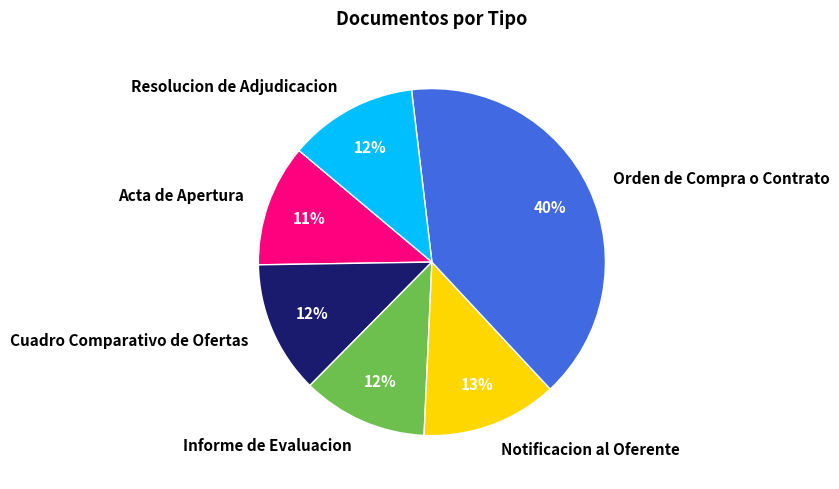

Is it true that Resolucion de Adjudicacion is 12% of the pie?

True